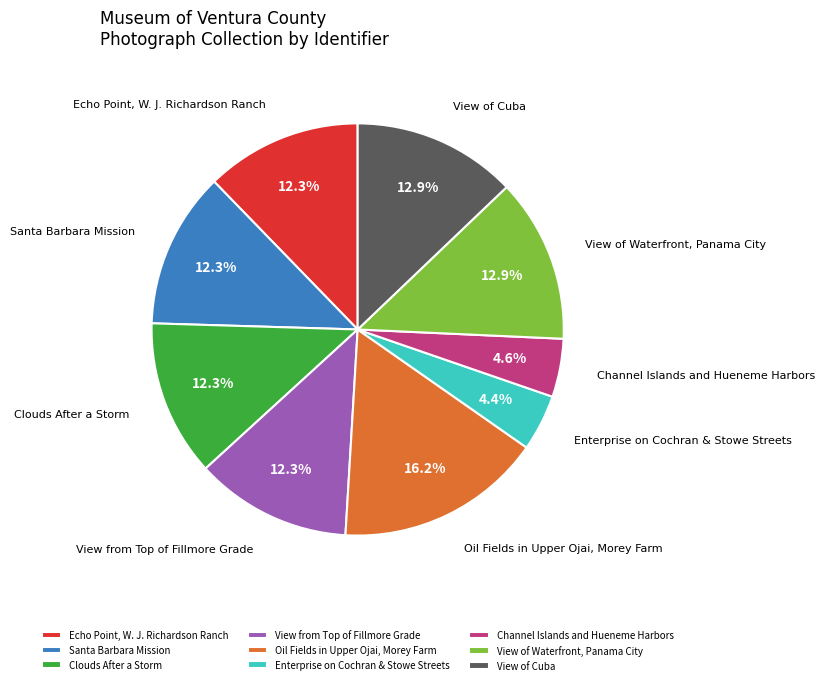

To the nearest percent, what is the difference between the largest and smallest slice percentages?

12%